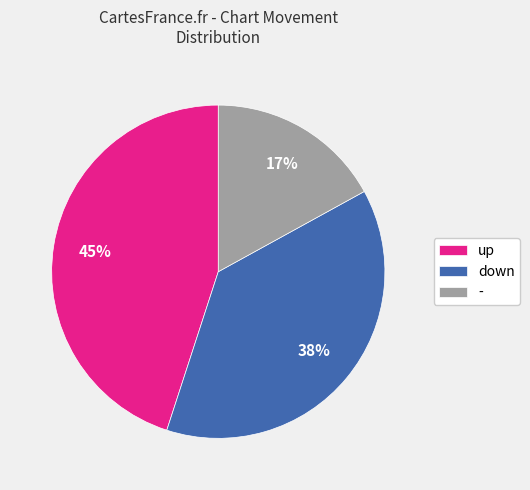

Rank the categories by value from lowest to highest.

-, down, up